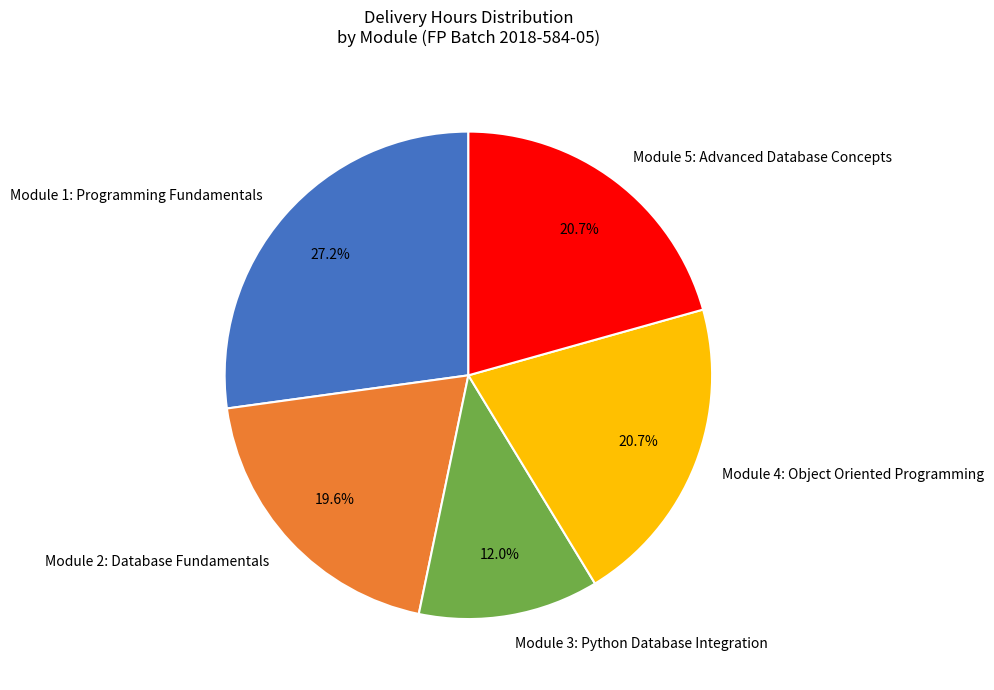

Count the number of slices in the pie.

5